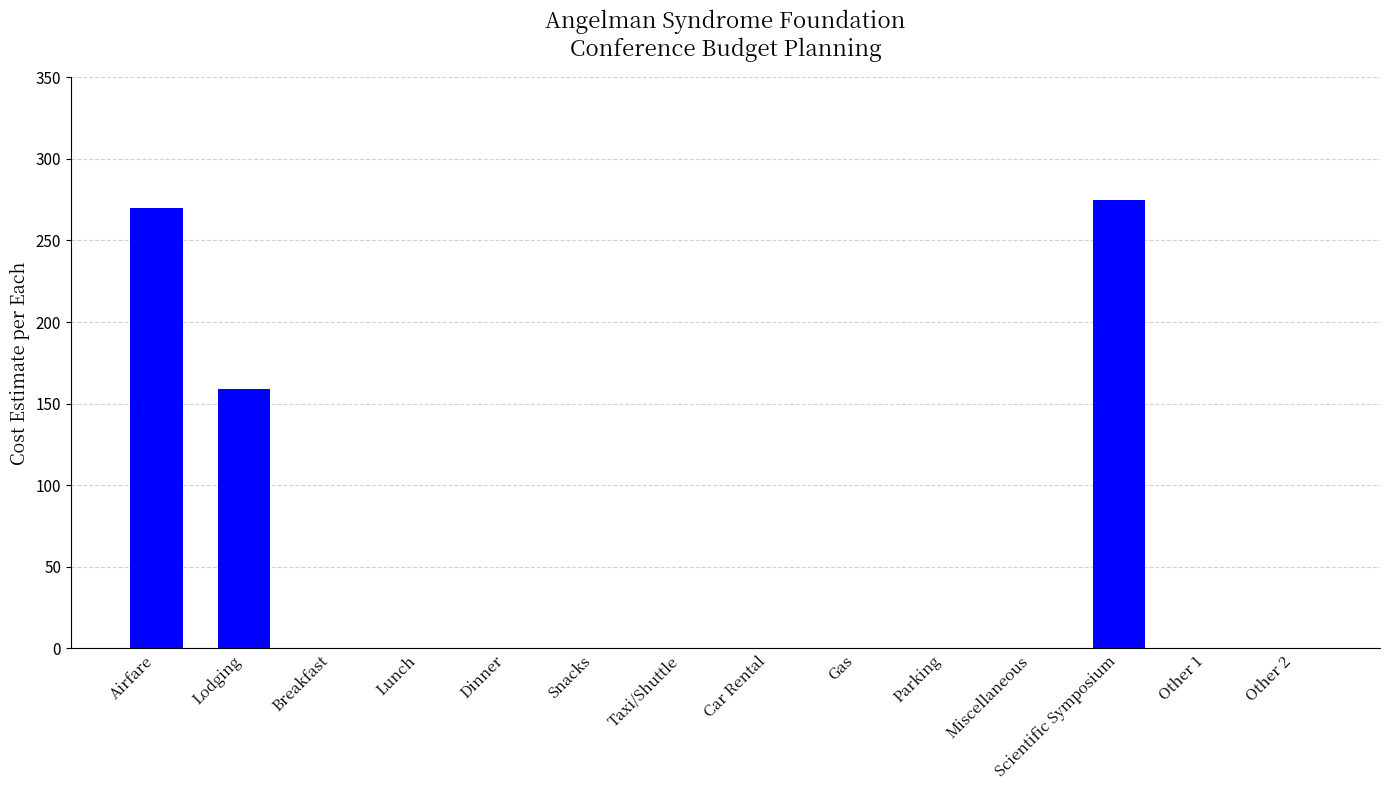

How many values exceed 0?

3